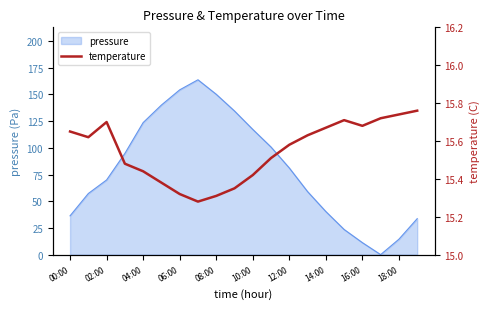

The pressure series shows 18.2 at 16:00. True or false?

False